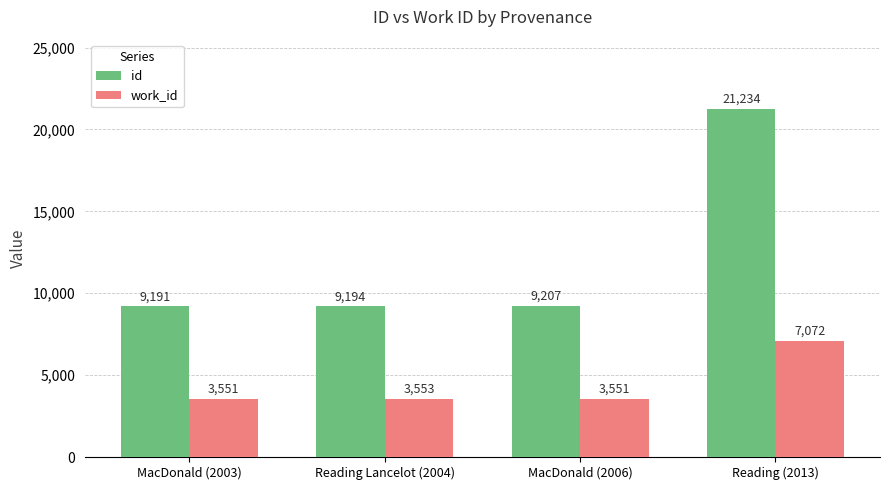

True or false: id has a value of 5074 at MacDonald (2003).

False